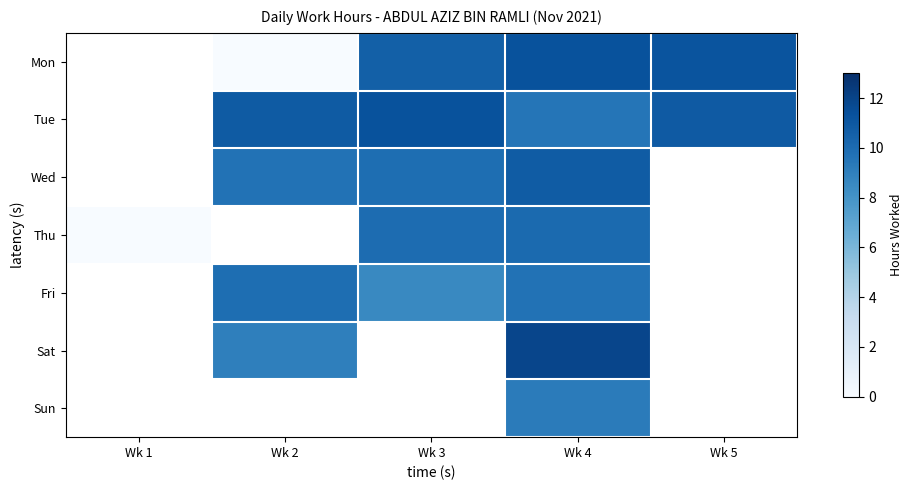

Count the number of data series in this chart.

7